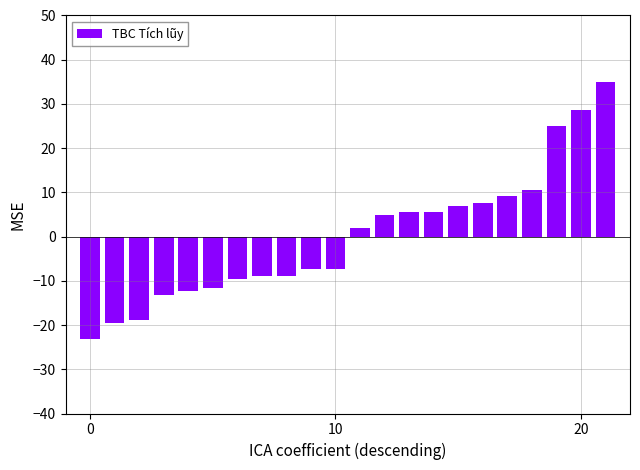

Count the number of categories in the chart.

22